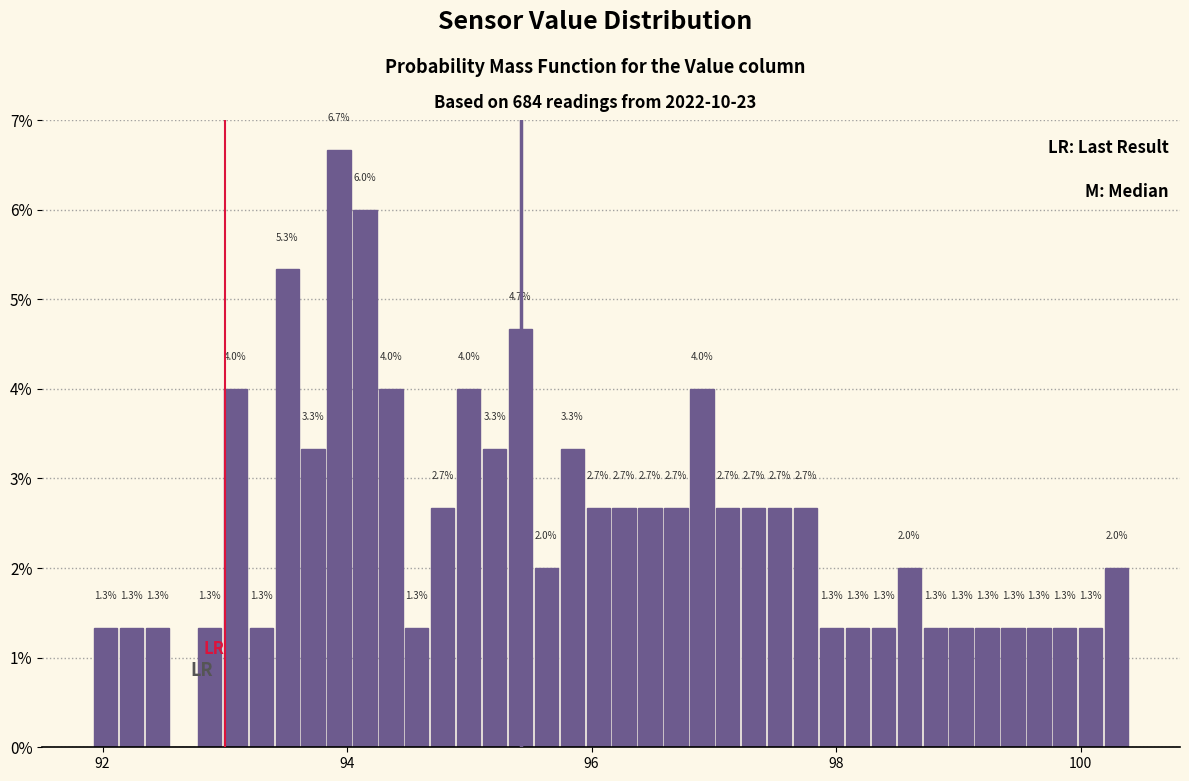

Around what value on the x-axis is the tallest bar? Give the approximate position of its centre, as read against the axis.

94.0